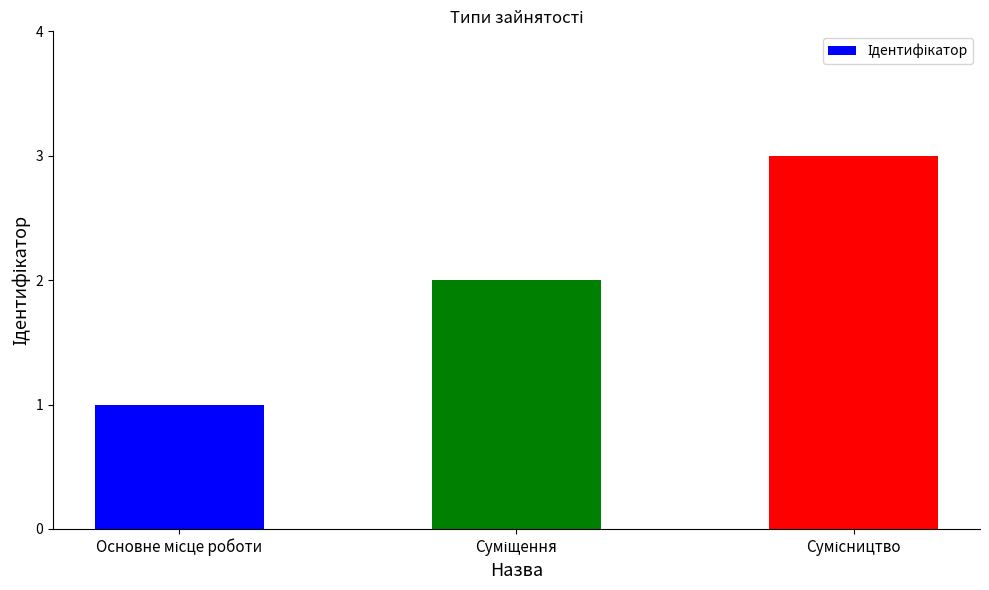

What is the sum of all values?

6